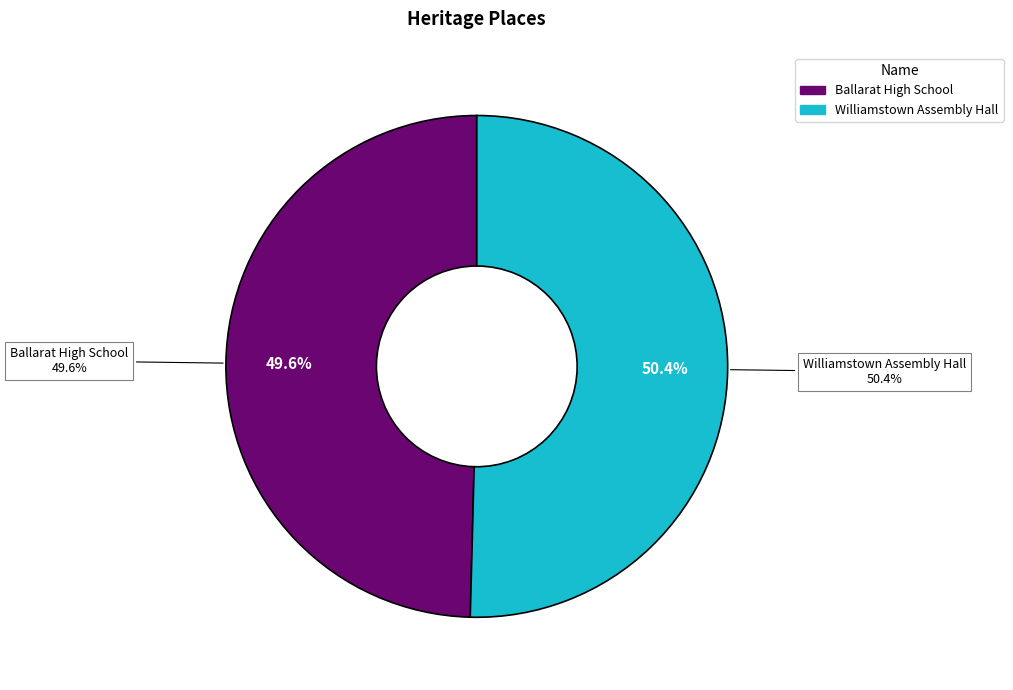

True or false: Ballarat High School accounts for 50% of the total.

True